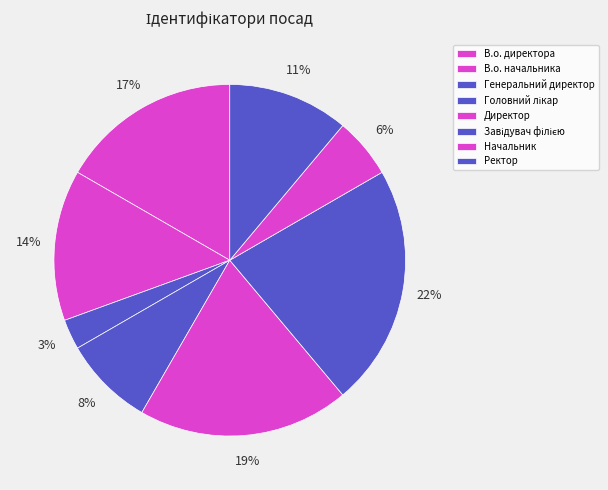

Is there a majority slice in this chart?

No